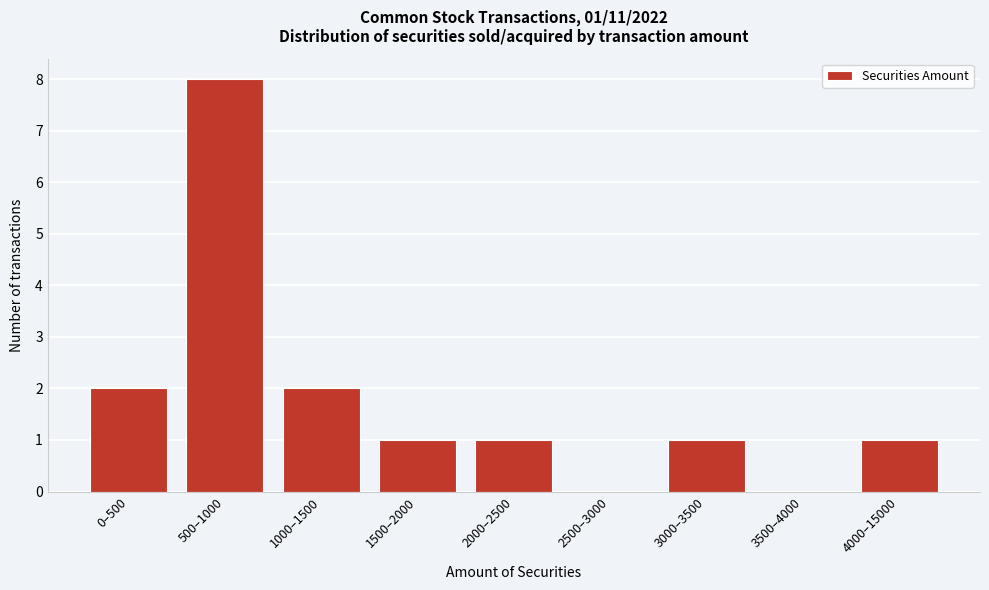

Reading right to left, what are all the values shown in this chart?

4000–15000=1	3500–4000=0	3000–3500=1	2500–3000=0	2000–2500=1	1500–2000=1	1000–1500=2	500–1000=8	0–500=2